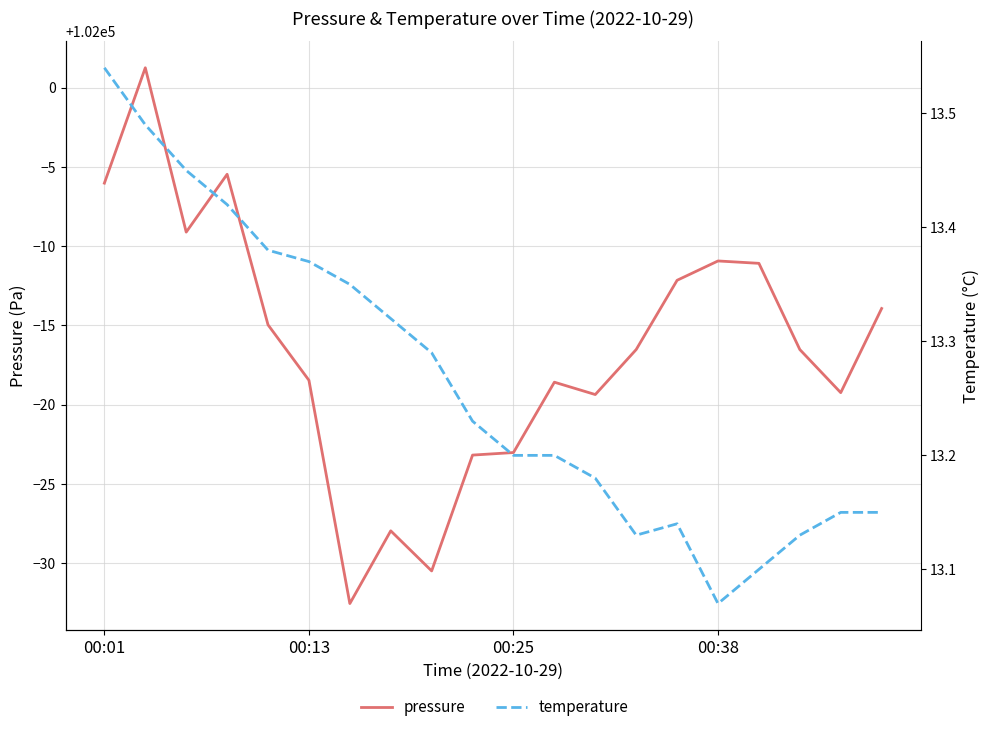

How many series are shown in this chart?

2